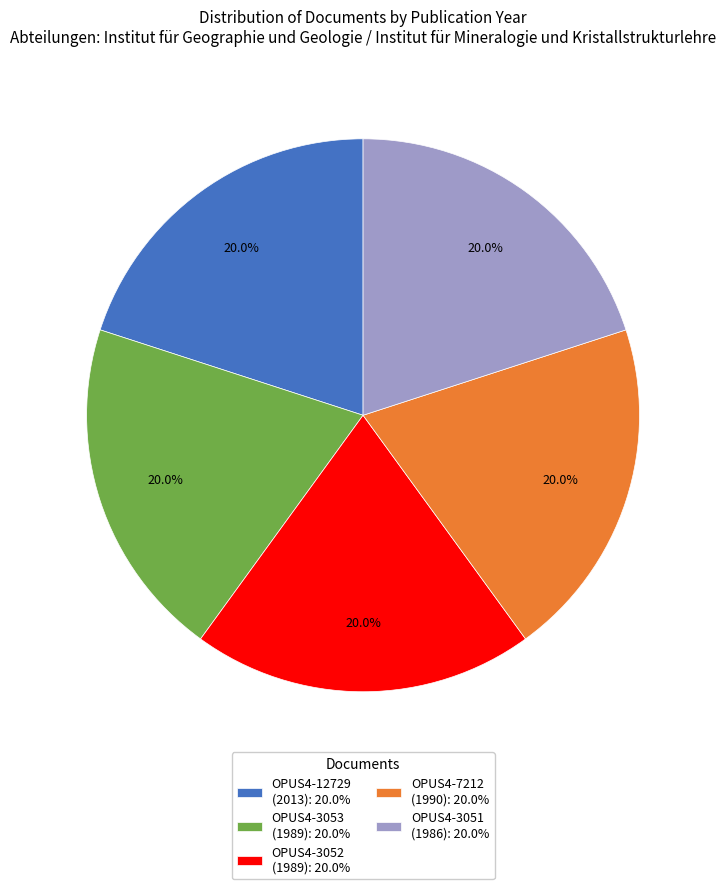

Is it true that OPUS4-7212 is 9% of the pie?

False